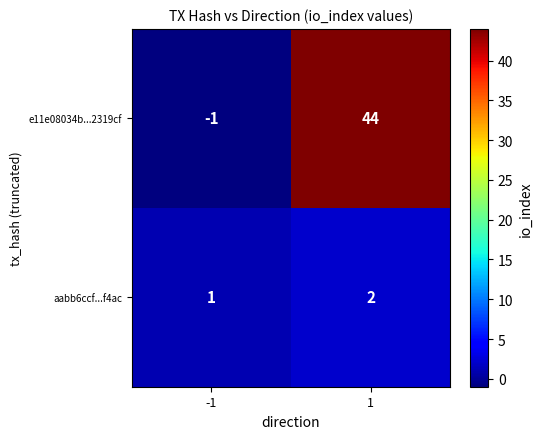

Reading left to right, transcribe all the data shown in this chart.

e11e08034b...2319cf: -1	44
aabb6ccf...f4ac: 1	2